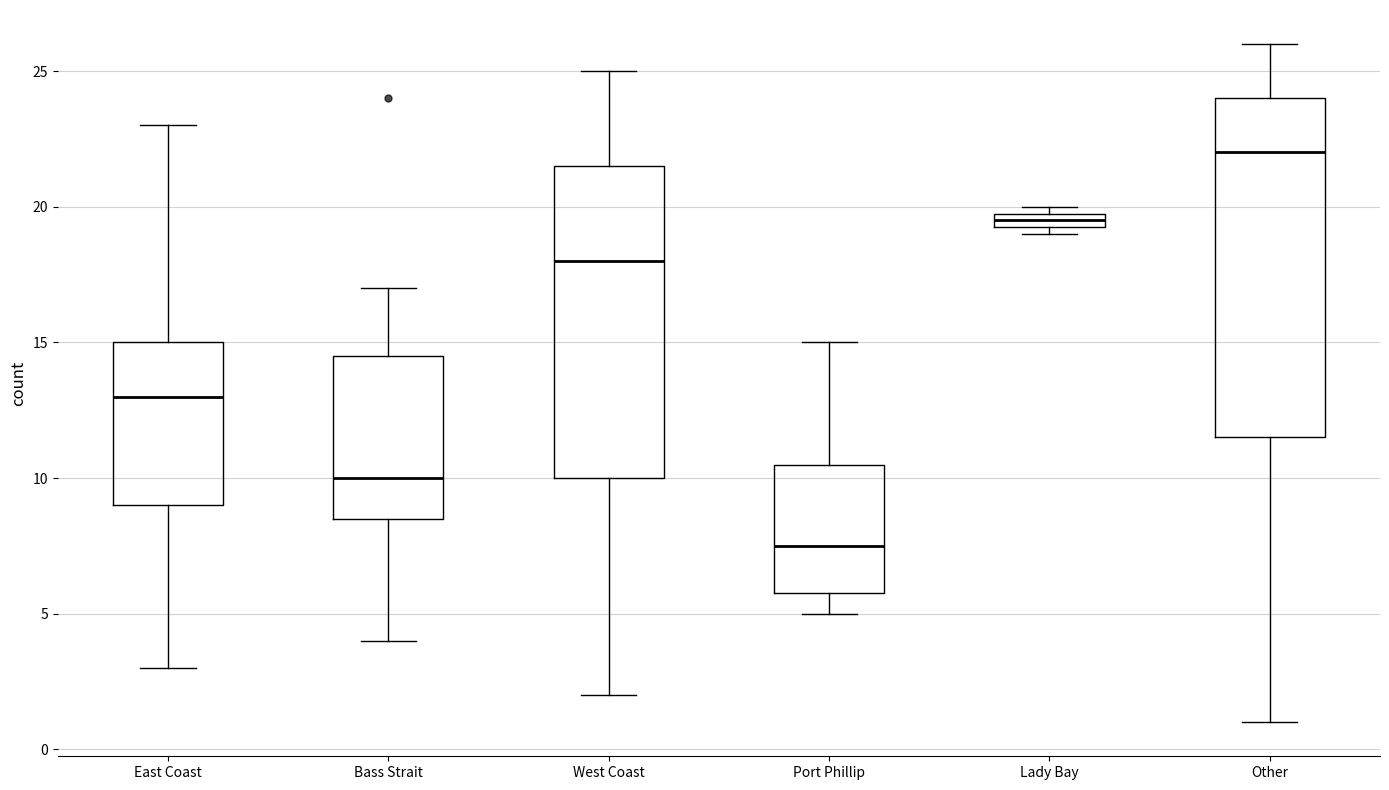

Where does the lower whisker of the box for Port Phillip end on the y-axis? The values are not printed on the chart, so give them approximately, as read against the axis.

5.0